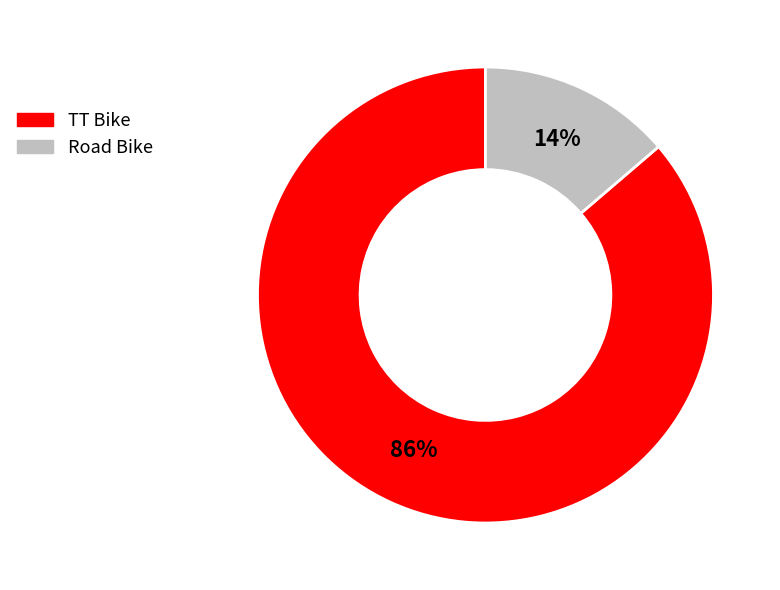

Which category has the biggest portion of the pie?

TT Bike